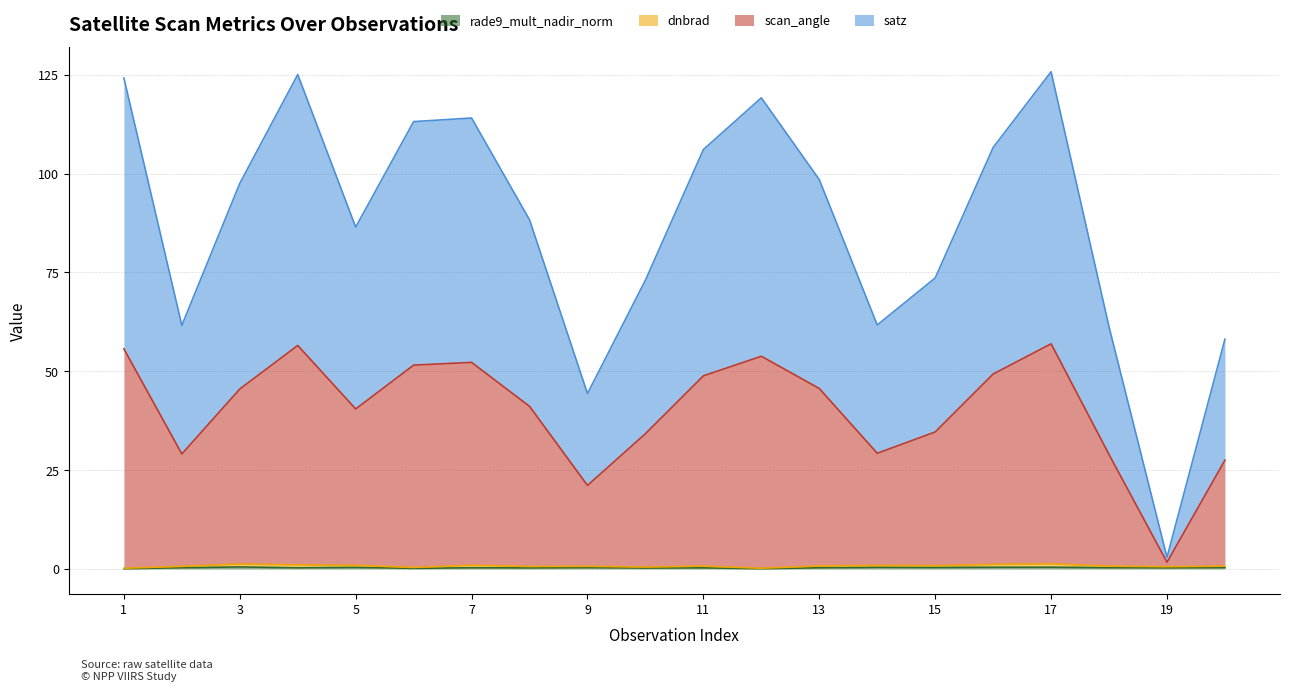

At how many categories does at least one series exceed 79?

12